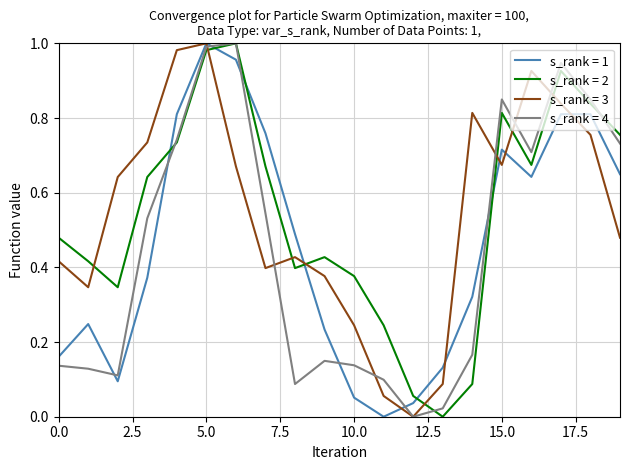

True or false: s_rank = 2 and s_rank = 1 cross at least once.

True